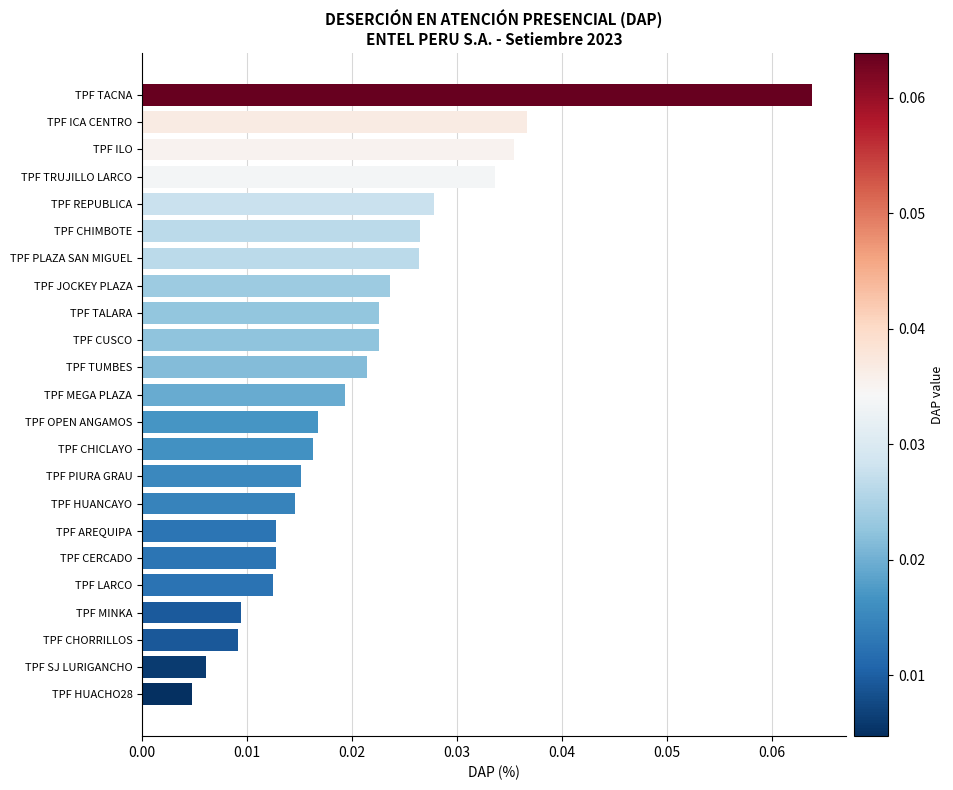

What is the sum of all values?

0.5